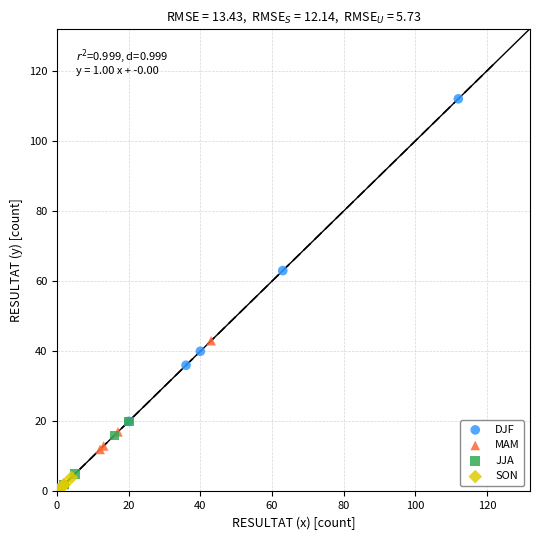

Which series contains the highest Y value?

DJF